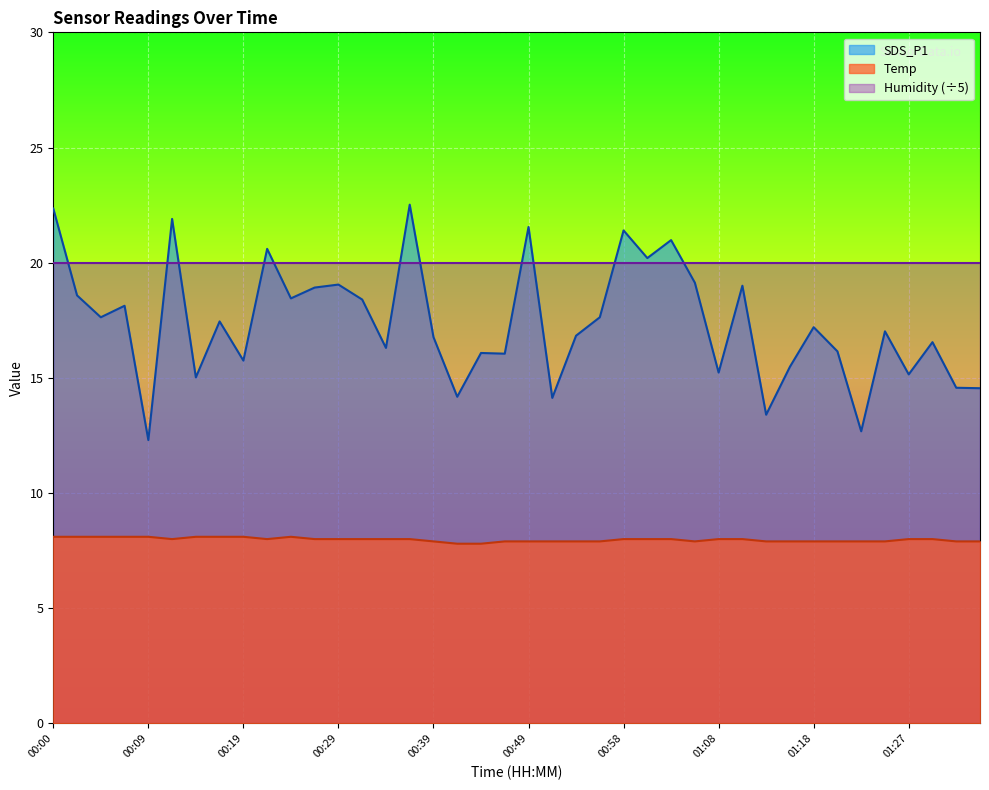

Is the value of Temp at 00:09 greater than the value of SDS_P1 at 01:13?

No